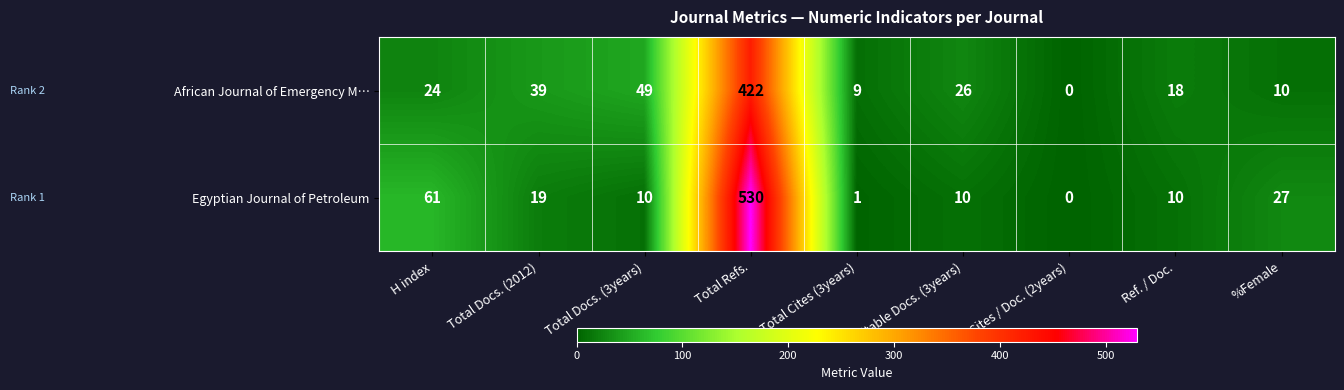

What is the sum of all African Journal of Emergency M… values?

597